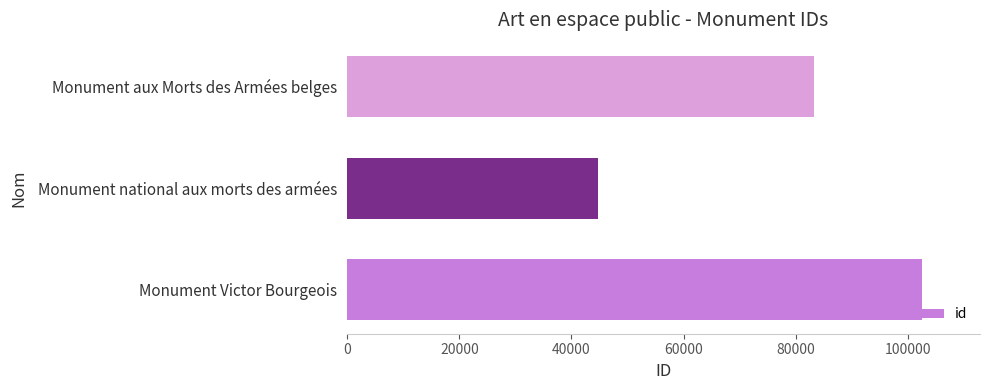

What is the difference between the maximum and minimum values?

57934